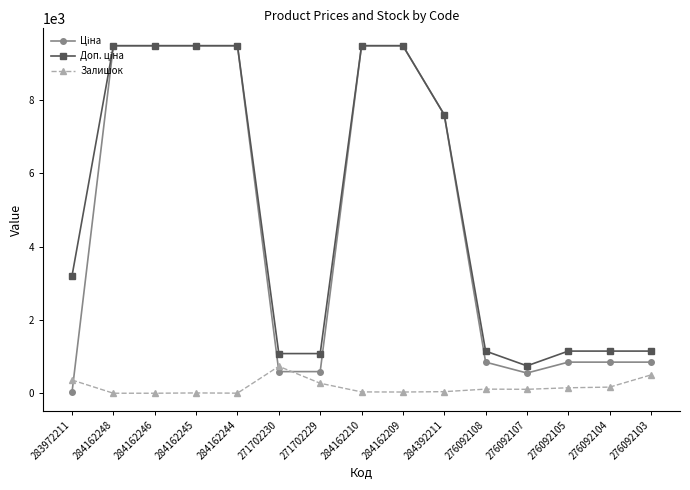

Between 284162210 and 276092105, which series saw the biggest shift?

Ціна